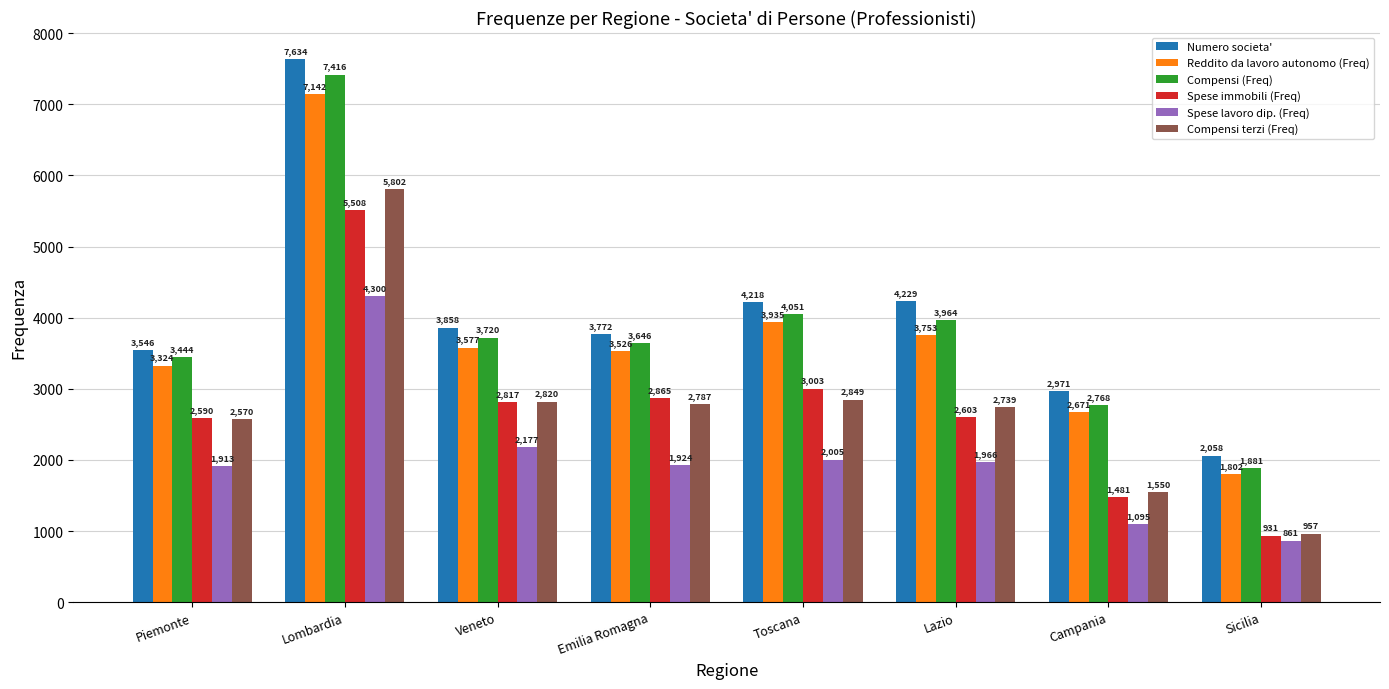

Which series has the largest range (max minus min)?

Numero societa'